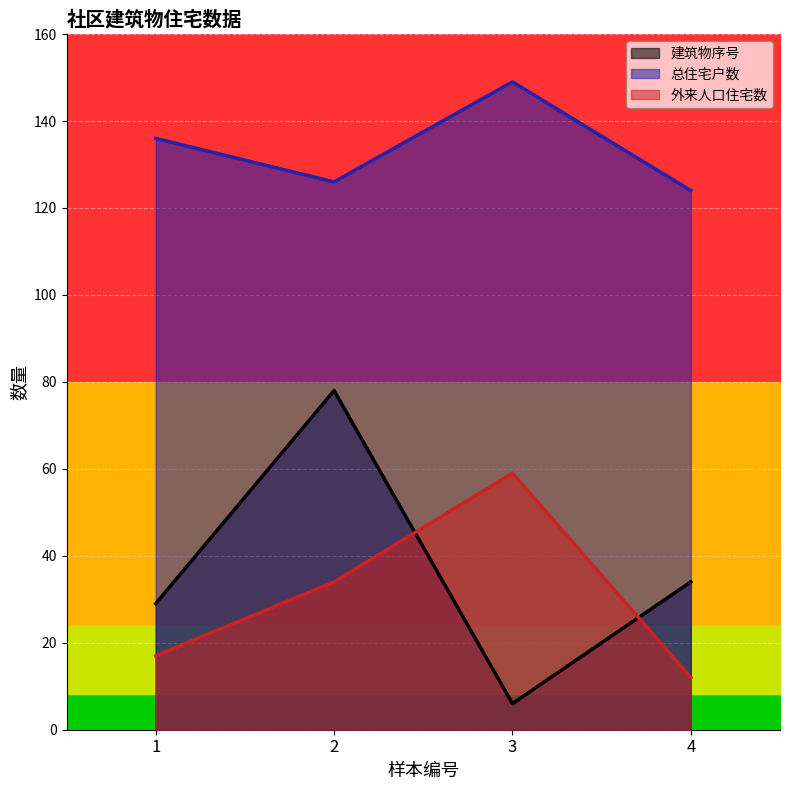

Between 1 and 2, which is larger?

2